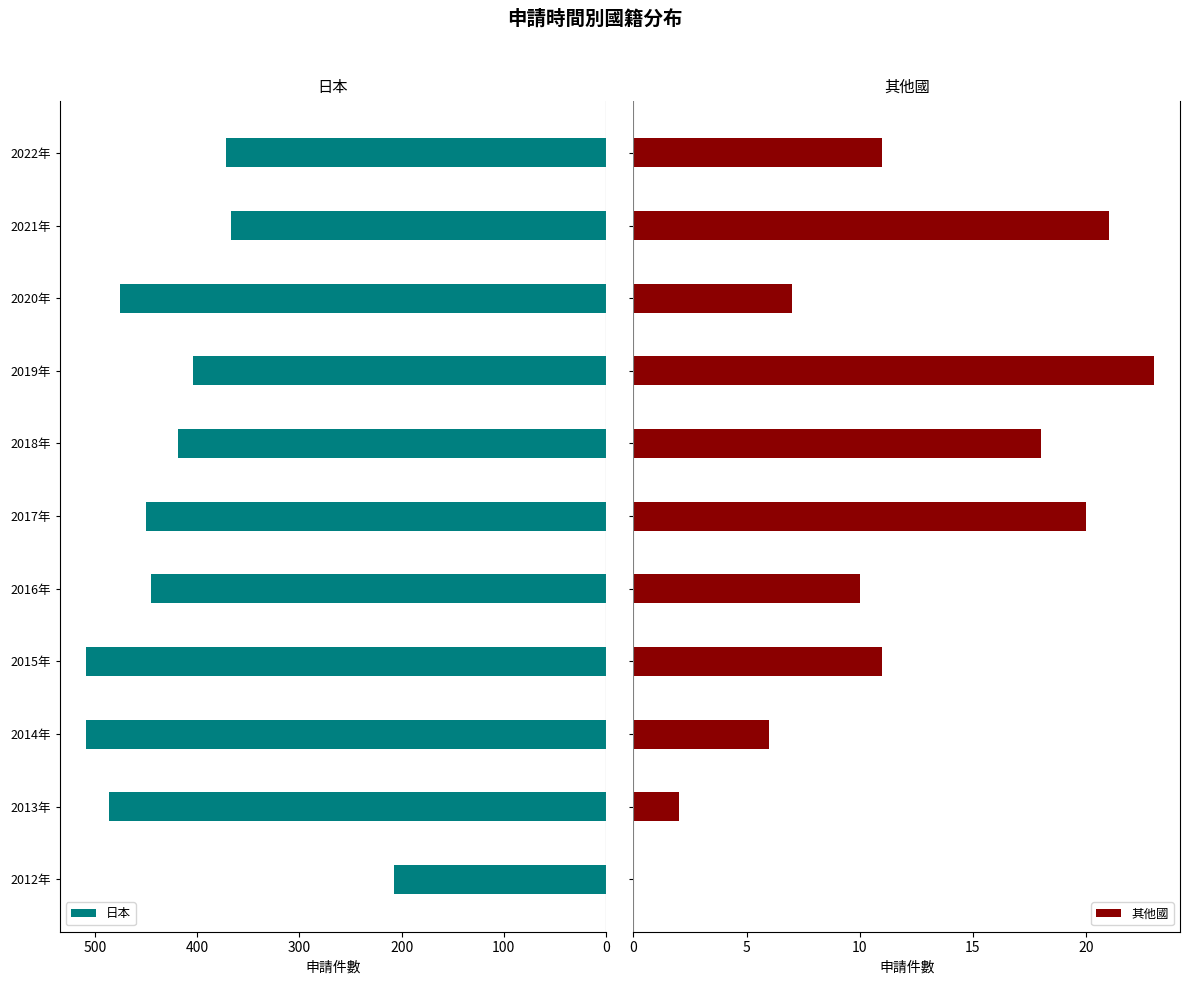

Reading left to right, extract all data points from this chart.

日本: 207	486	509	509	445	450	419	404	475	367	372
其他國: 0	2	6	11	10	20	18	23	7	21	11